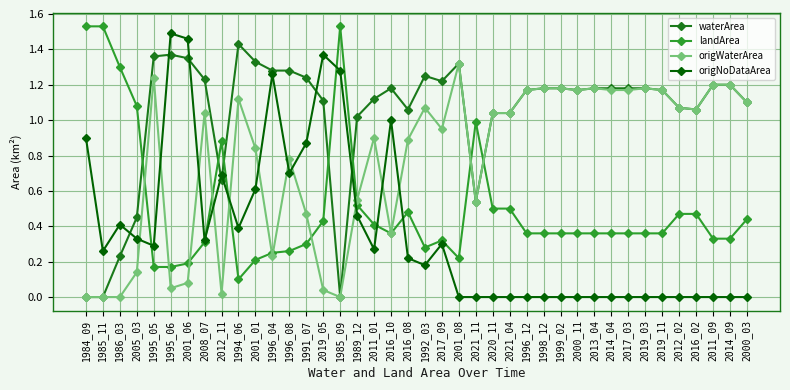

What are all the series names shown in the legend?

waterArea, landArea, origWaterArea, origNoDataArea